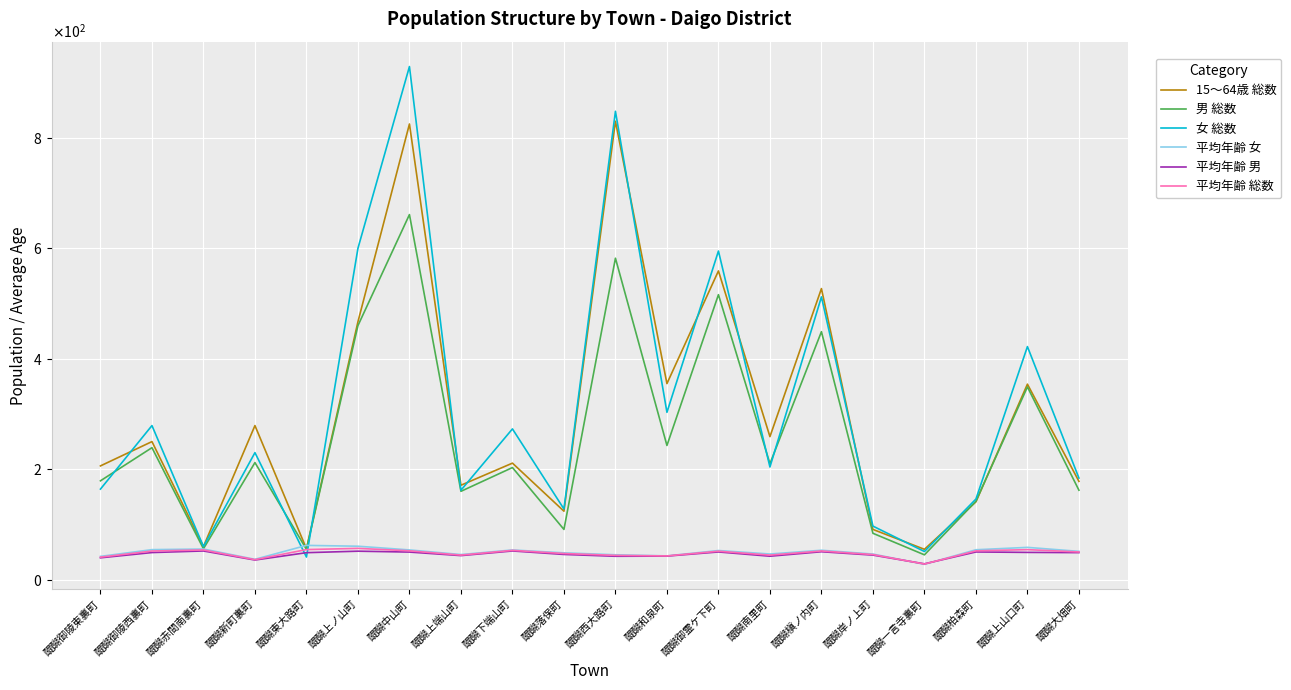

What is the average value of the 女 総数 series?

311.4